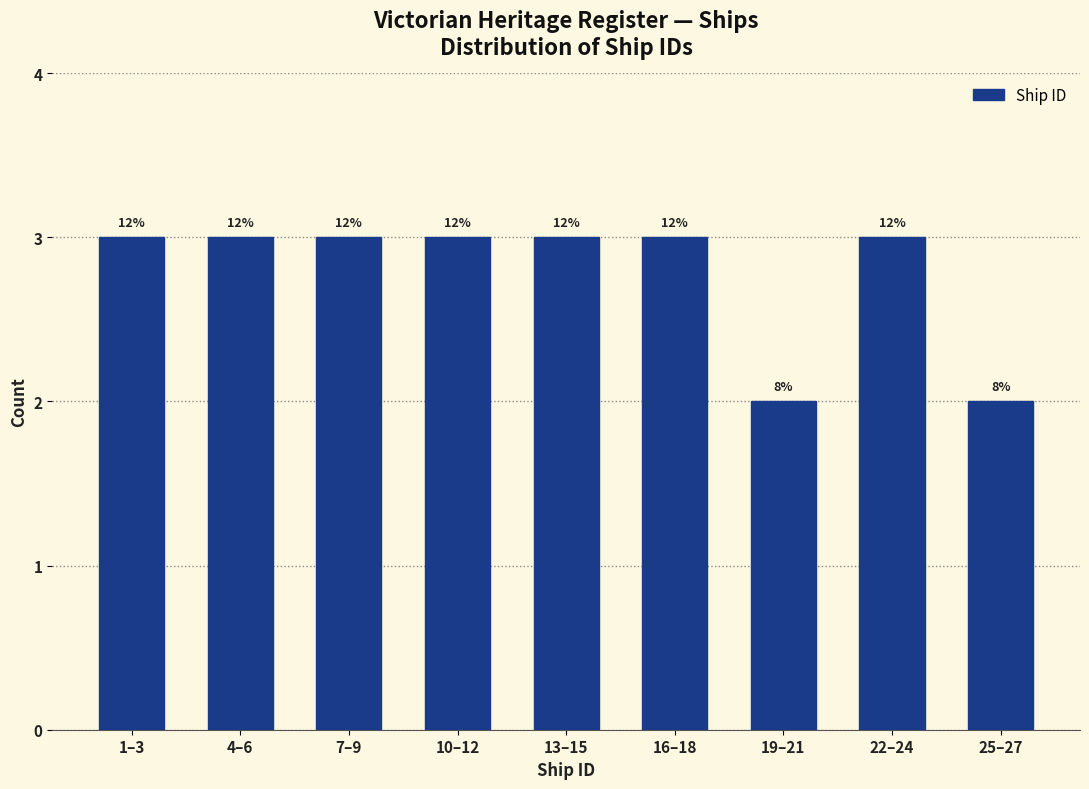

How many bars are there in total?

9